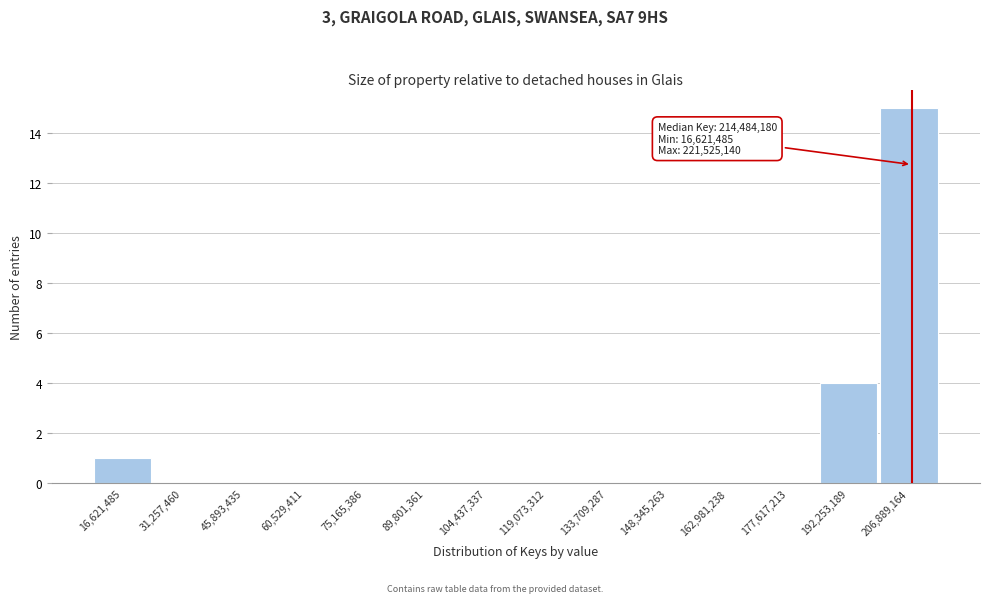

Reading left to right, extract all data points from this chart.

16,621,485=1	31,257,460=0	45,893,435=0	60,529,411=0	75,165,386=0	89,801,361=0	104,437,337=0	119,073,312=0	133,709,287=0	148,345,263=0	162,981,238=0	177,617,213=0	192,253,189=4	206,889,164=15